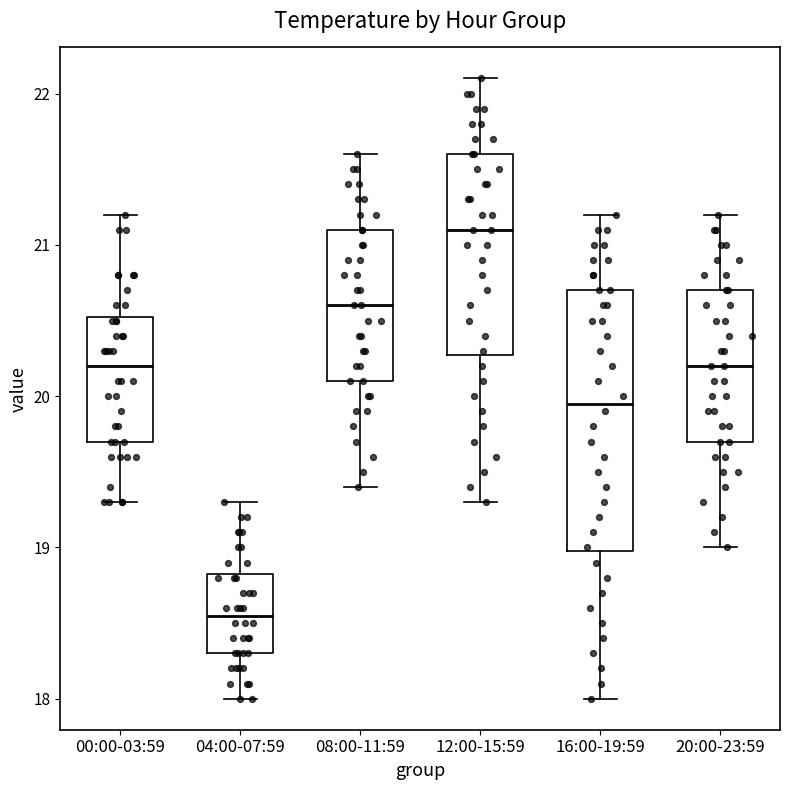

Where does the upper whisker of the box for 12:00-15:59 end on the y-axis? The values are not printed on the chart, so give them approximately, as read against the axis.

22.1